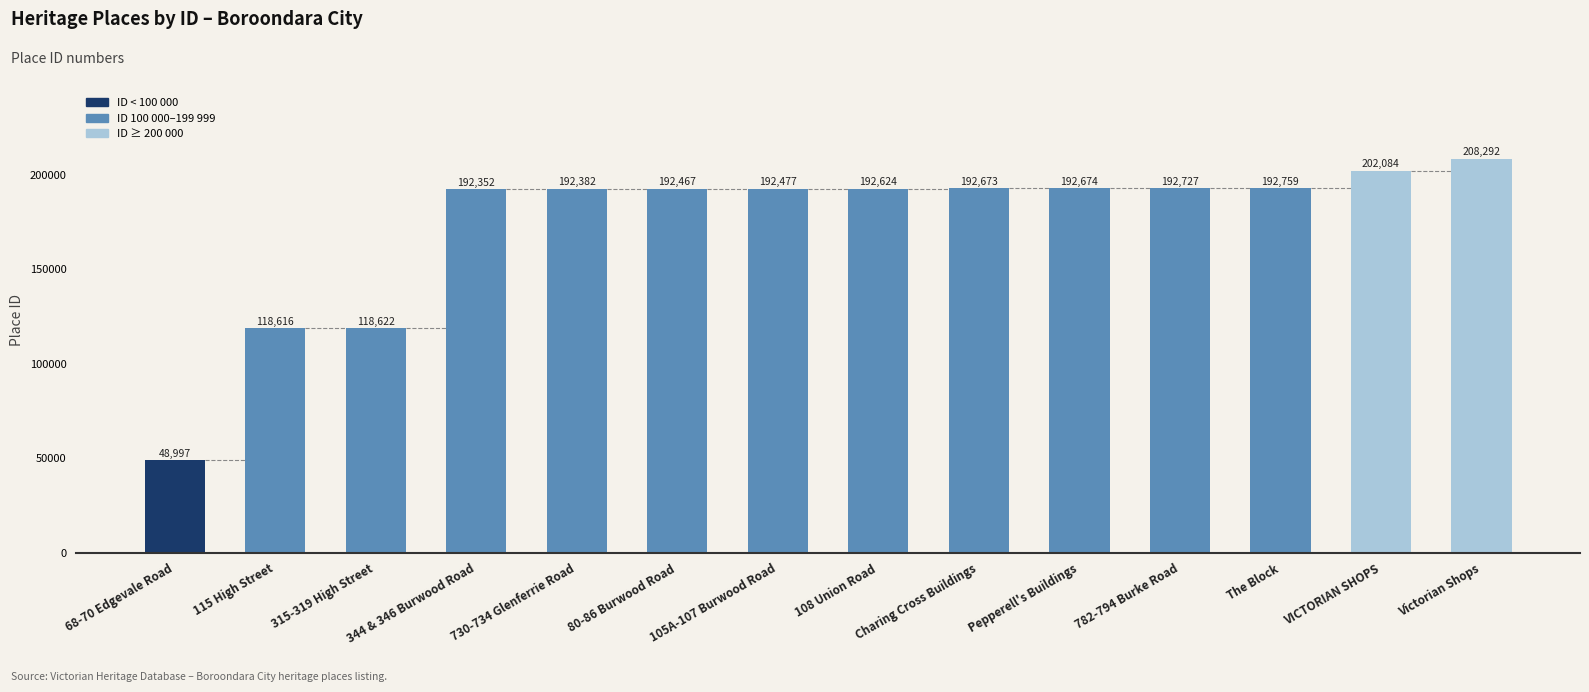

The chart shows a value of 98215 at 105A-107 Burwood Road. True or false?

False